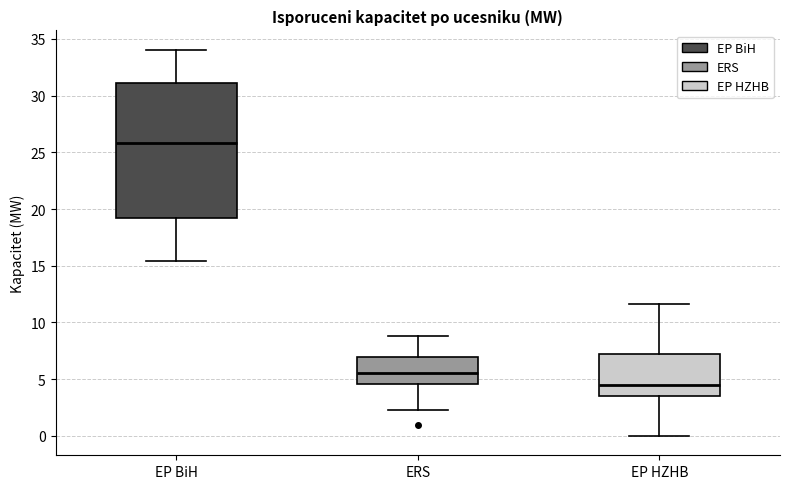

Which box has the lowest median line?

EP HZHB